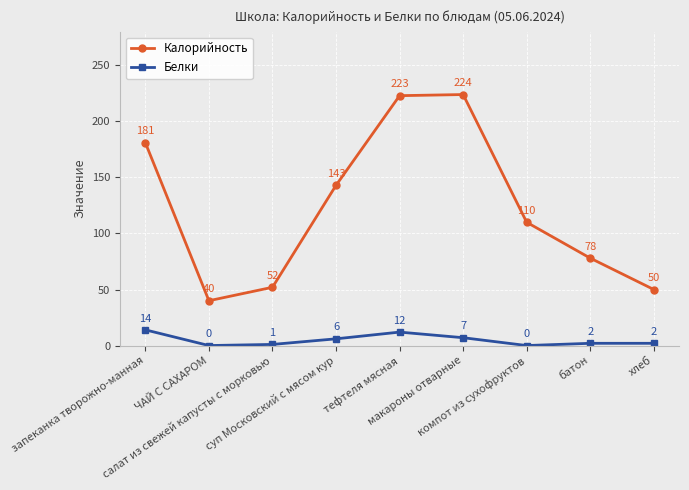

How many positive values does the Белки series have?

7